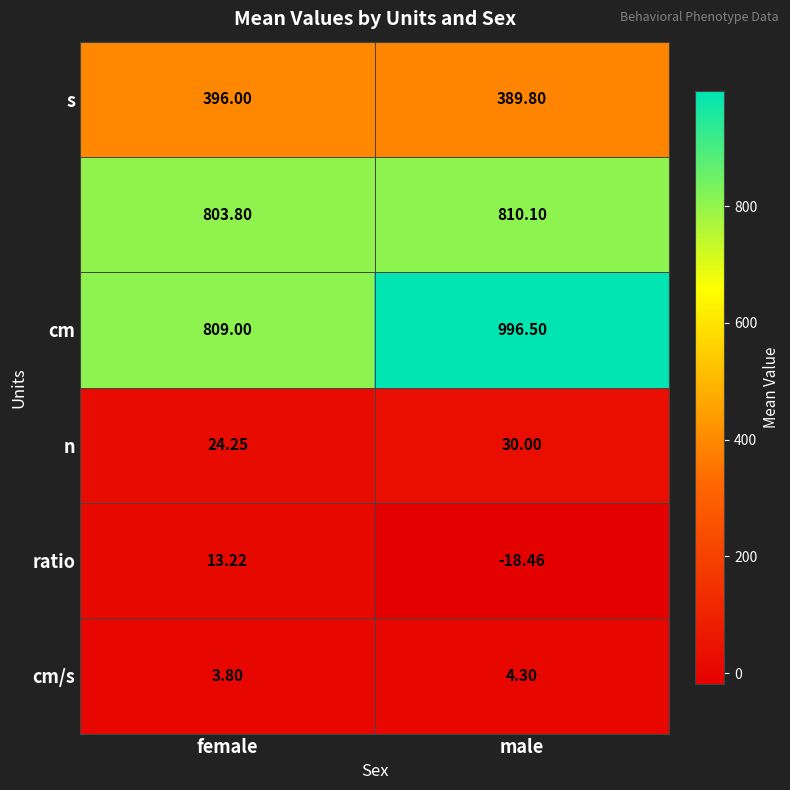

At which category is the sum across all series the highest?

male